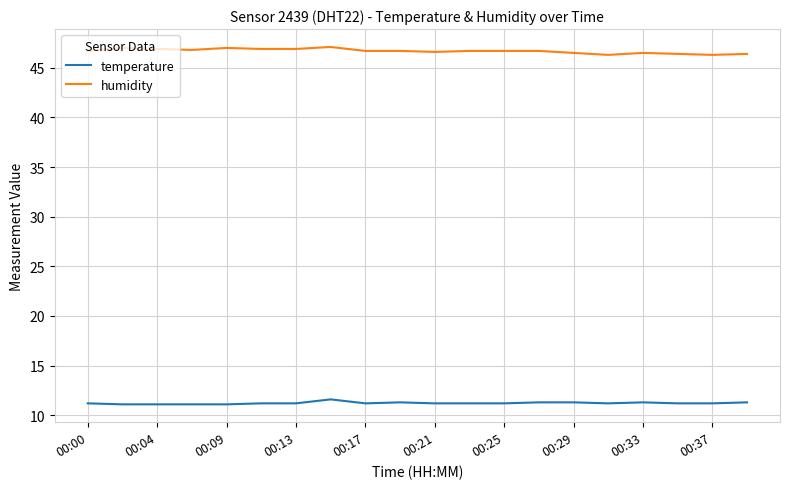

Which series has the largest range (max minus min)?

humidity